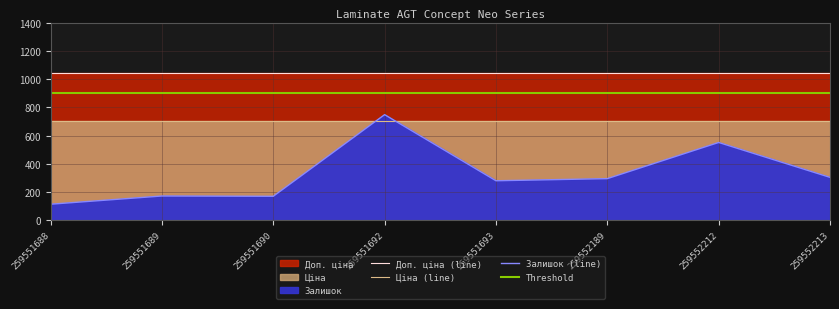

Where does the Залишок series first go above 296?

259551692